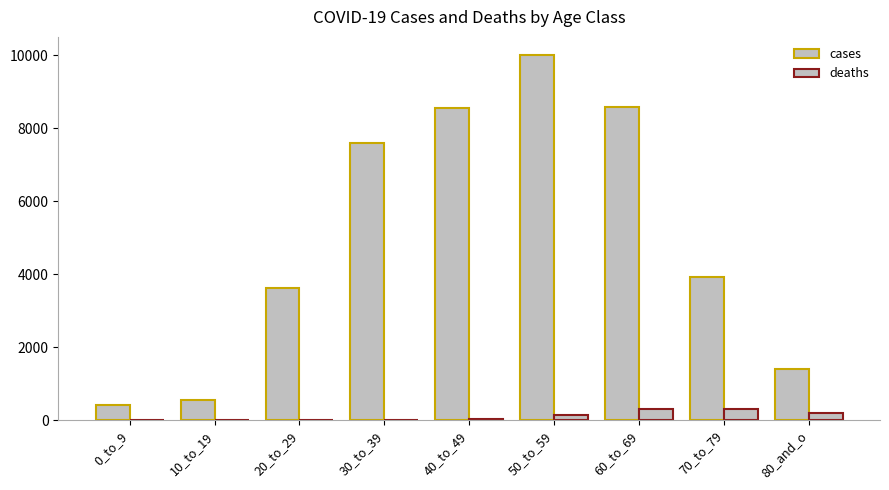

List the series in order of their overall mean, highest first.

cases, deaths